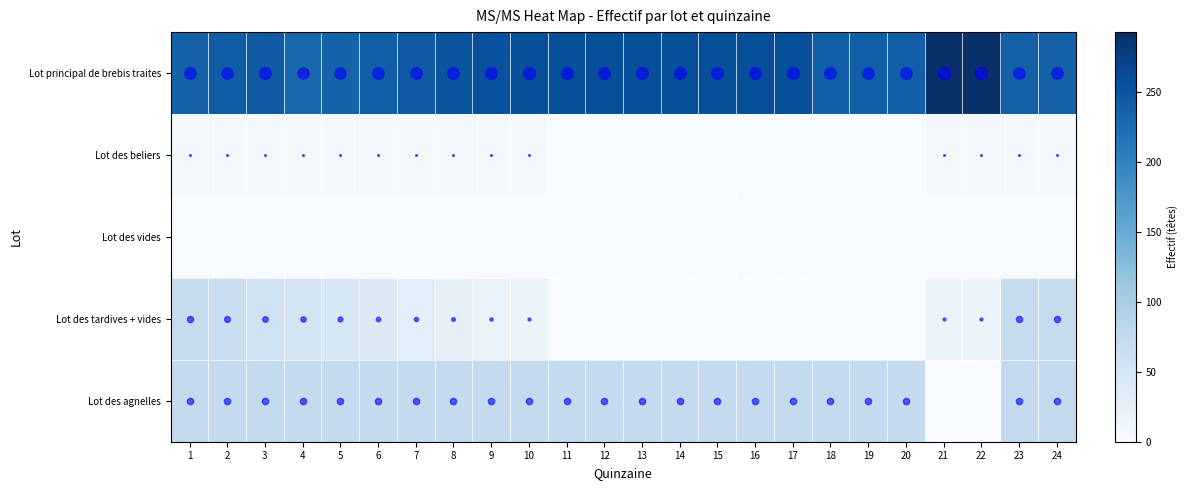

Which series has the largest total across all categories?

Lot principal de brebis traites